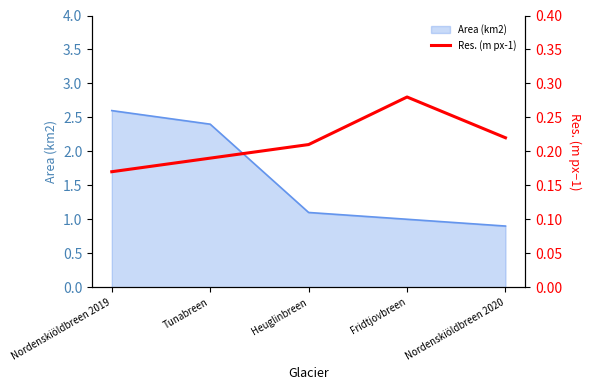

Rank the categories by Area (km2) value from lowest to highest.

Nordenskiöldbreen 2020, Fridtjovbreen, Heuglinbreen, Tunabreen, Nordenskiöldbreen 2019